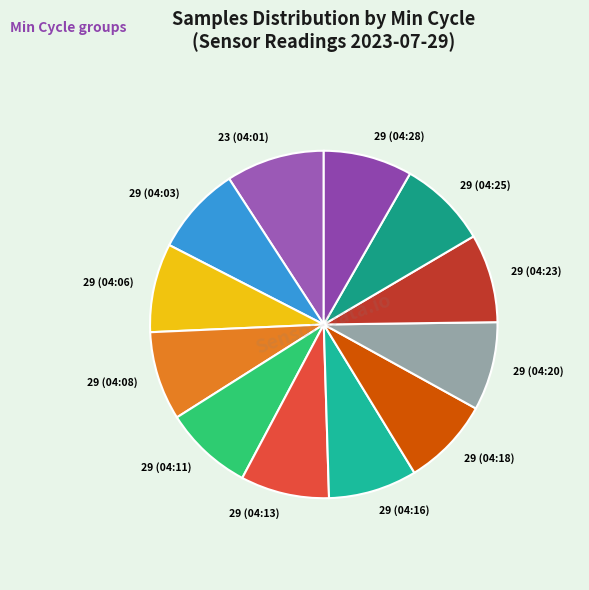

What is the largest slice in the pie chart?

23 (04:01)